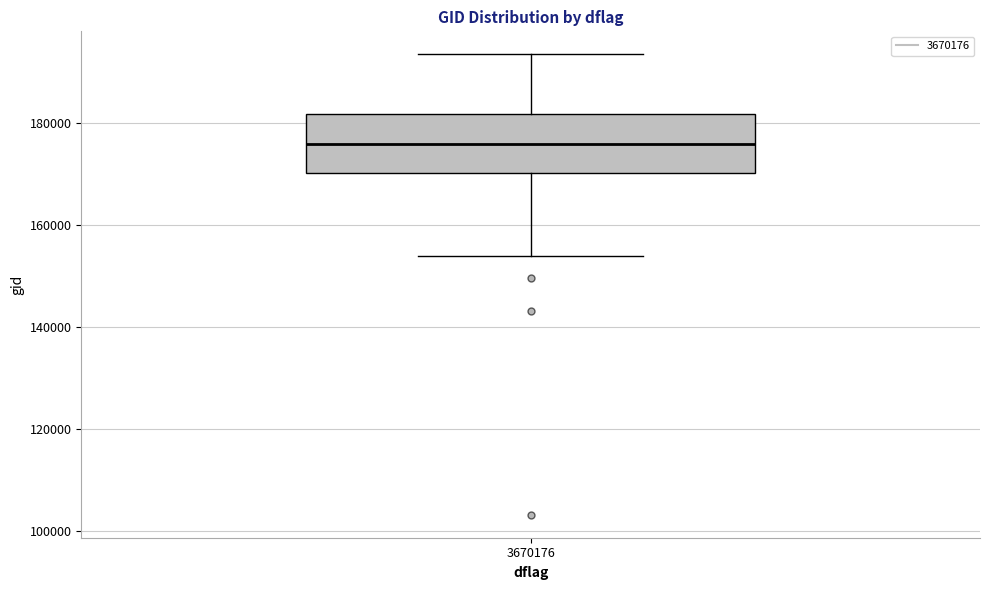

Read this box plot against the y-axis: the position of the median line, the range covered by the box, and the ends of both whiskers. The values are not printed on the chart, so give them approximately, as read against the axis.

median 176000, box 170000 to 182000, whiskers 154000 to 194000